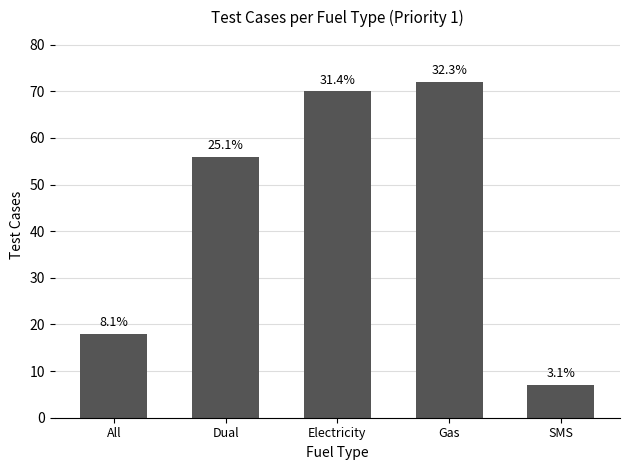

How many bars are there in total?

5